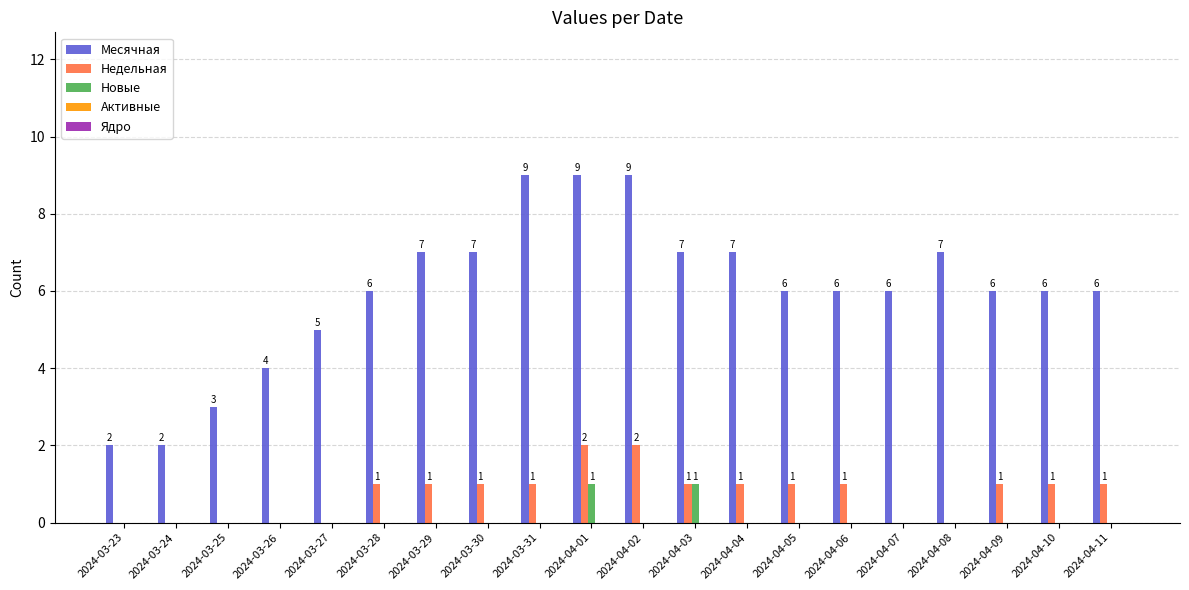

What is the highest value of the Месячная series?

9